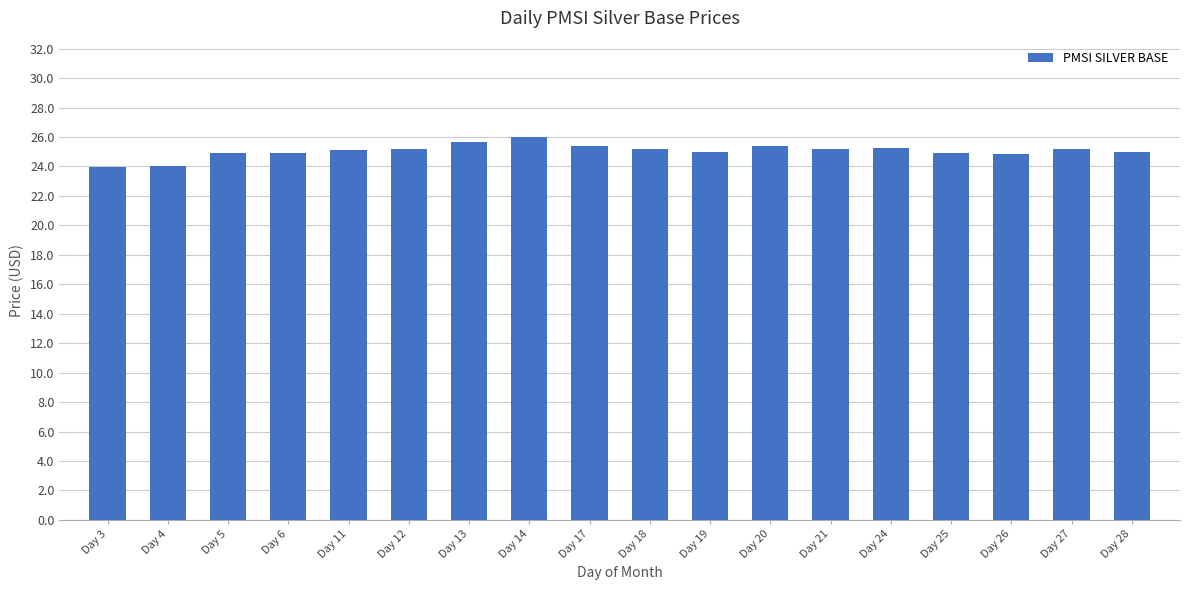

What is the value of the 11th bar from the left?

25.0